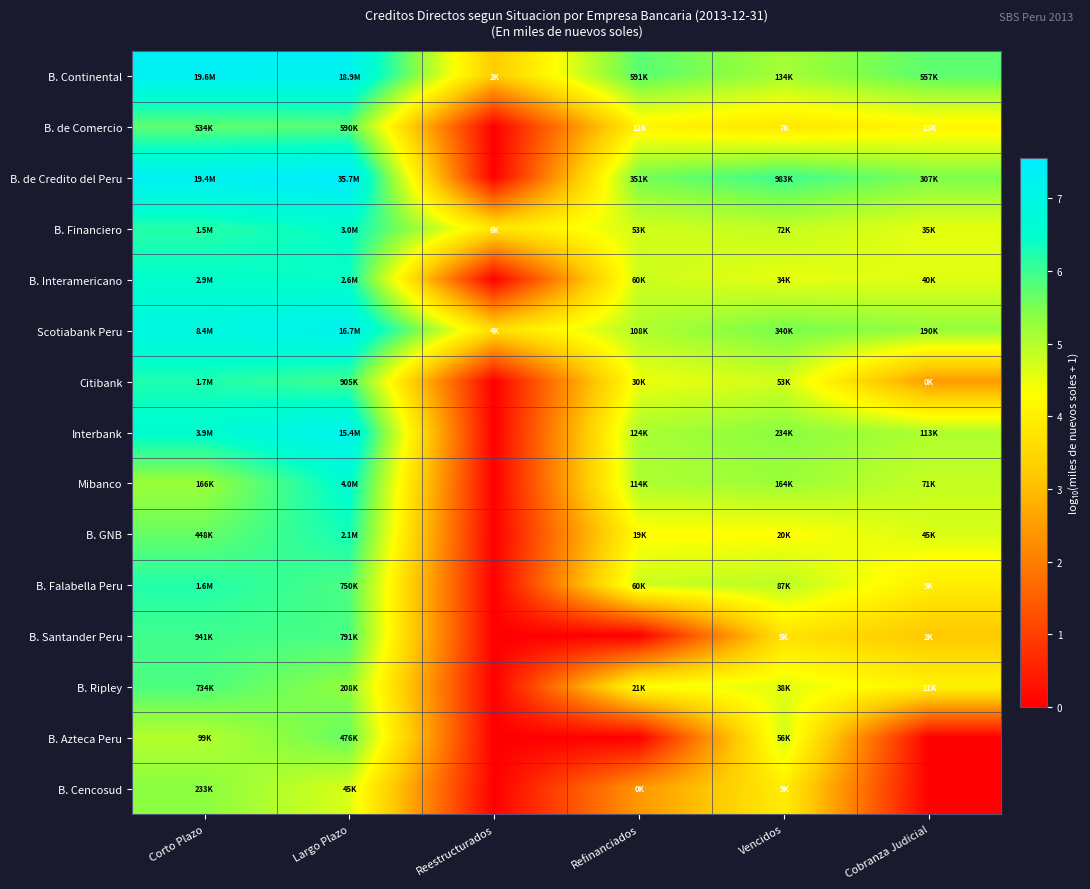

At which category is the sum across all series the highest?

Largo Plazo